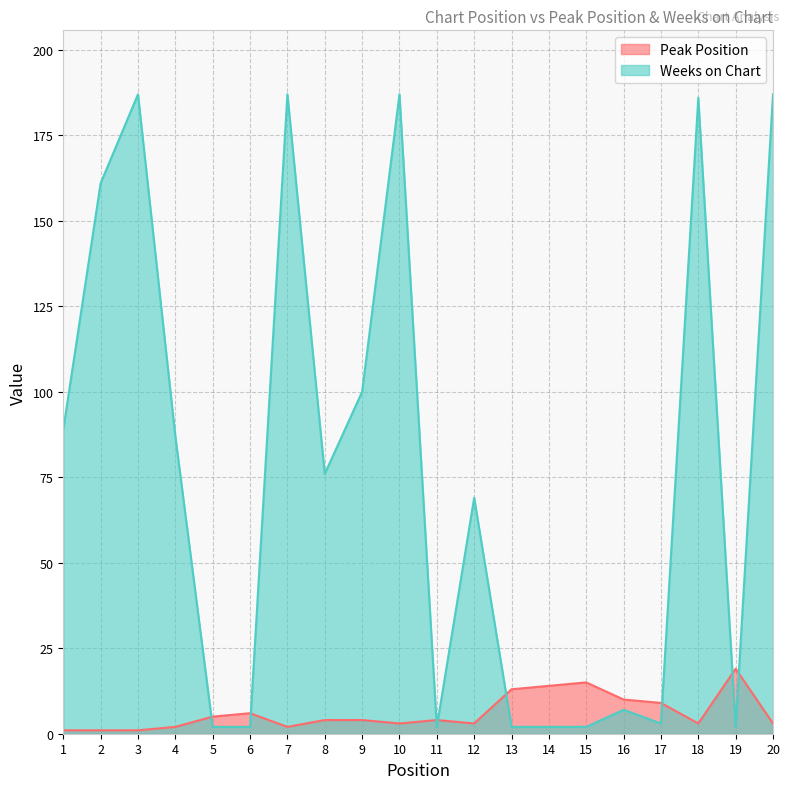

At which label does Peak Position reach its minimum?

1